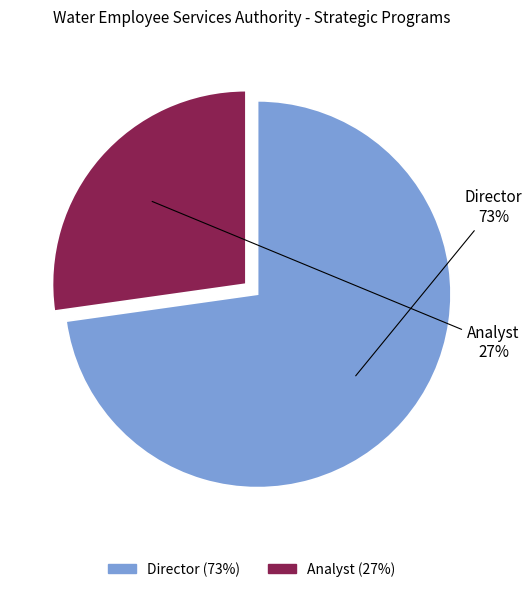

Which slice is the smallest?

Analyst